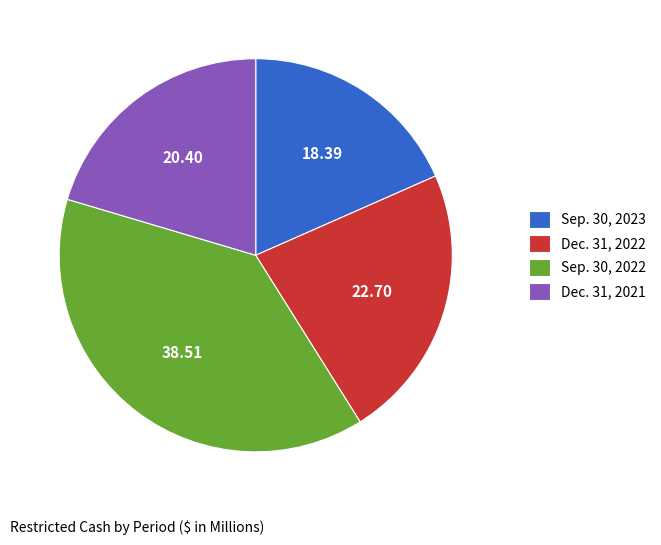

Combined, do Sep. 30, 2022 and Dec. 31, 2021 account for over 50%?

Yes